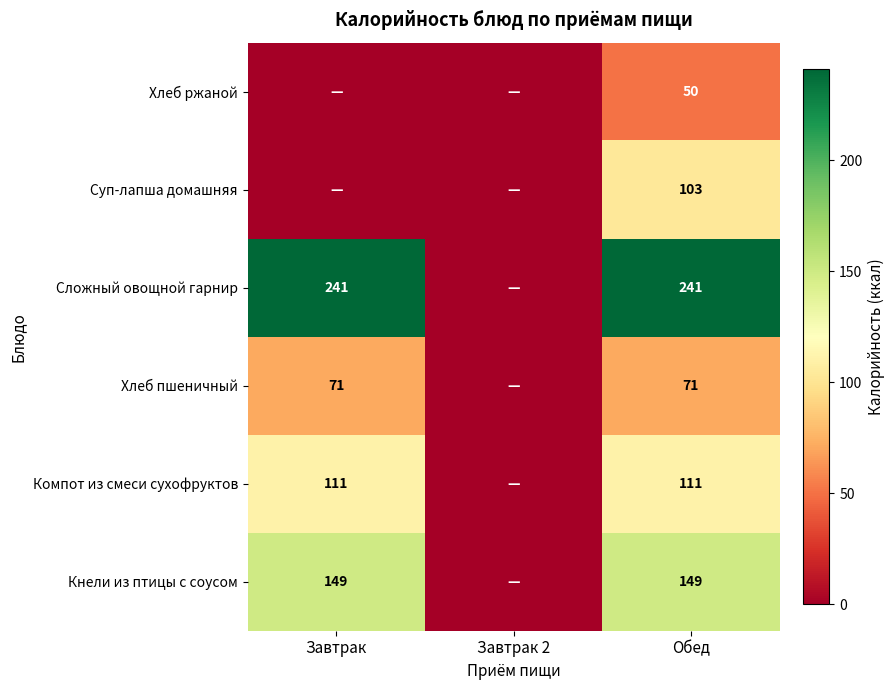

The value of Кнели из птицы с соусом at Завтрак is 239. True or false?

False